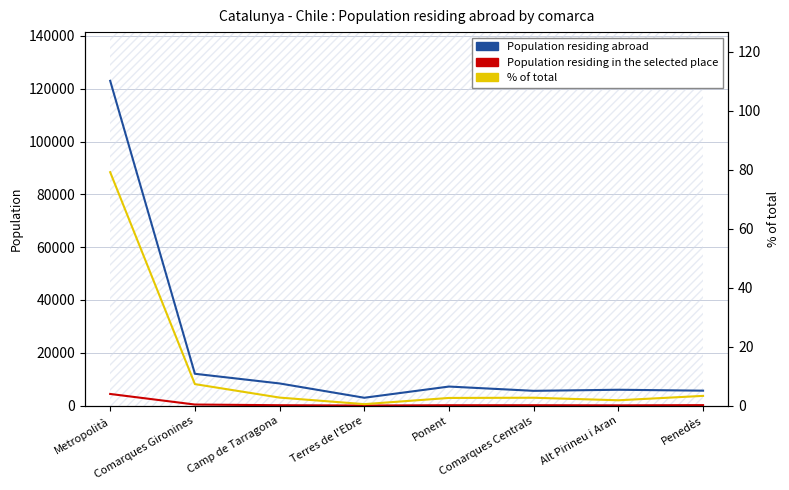

Reading left to right, what are all the values shown in this chart?

Population residing abroad: 122992.0	12058.0	8396.0	2980.0	7218.0	5600.0	6005.0	5660.0
Population residing in the selected place: 4415.0	407.0	152.0	28.0	145.0	149.0	101.0	184.0
% of total: 79.1	7.3	2.7	0.5	2.6	2.7	1.8	3.3